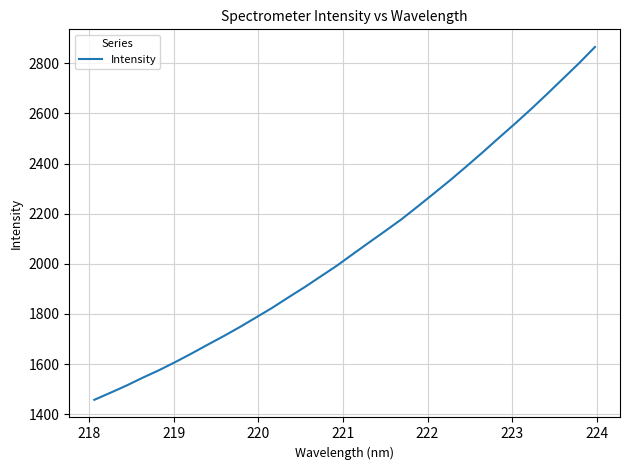

What is the smallest value displayed?

1457.5